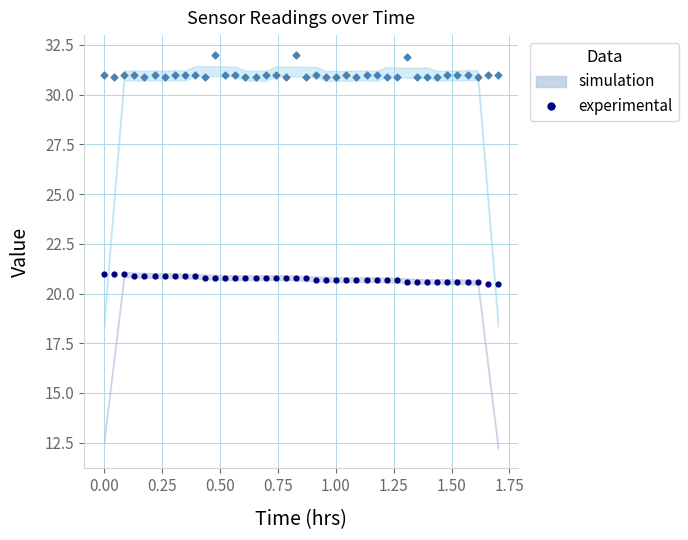

Across all data points, what is the range of Y values (max minus min)?

11.5